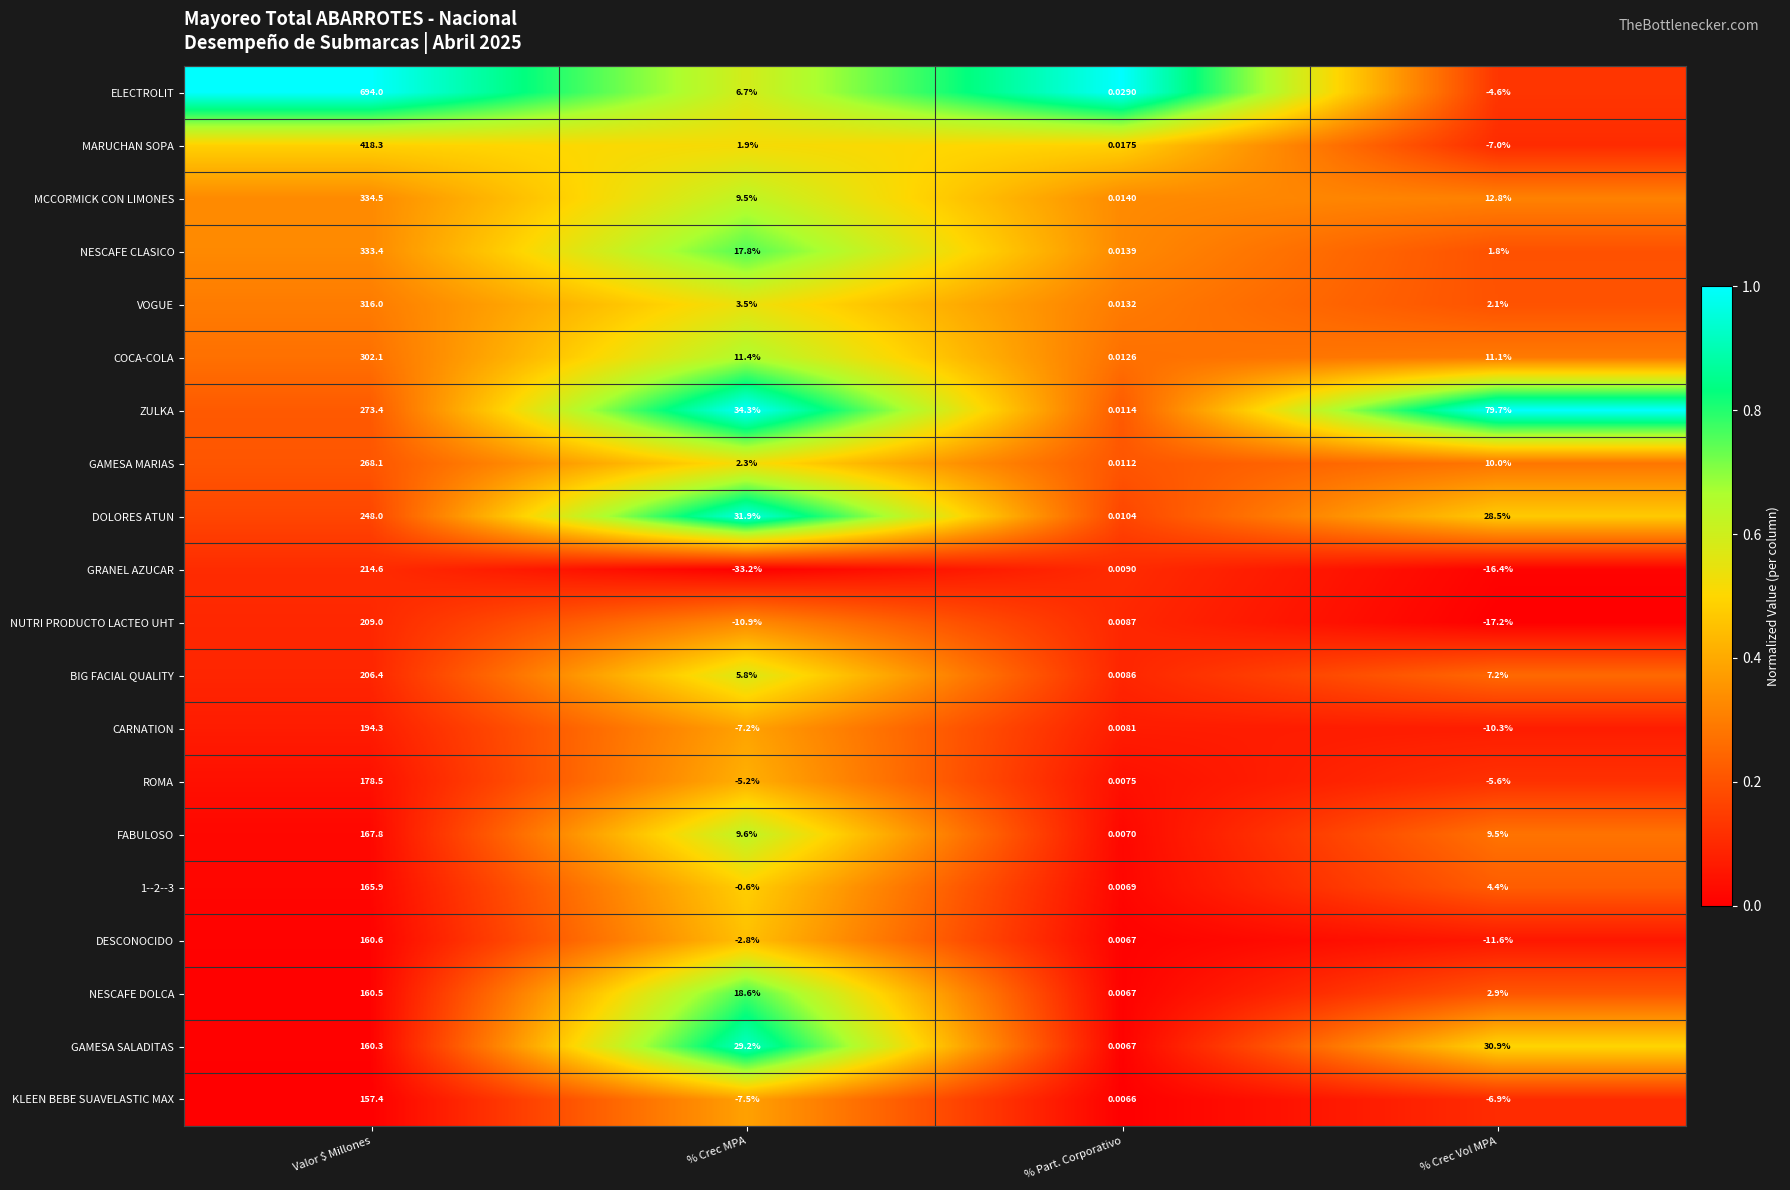

Which series changed the most between % Crec MPA and % Part. Corporativo?

ZULKA